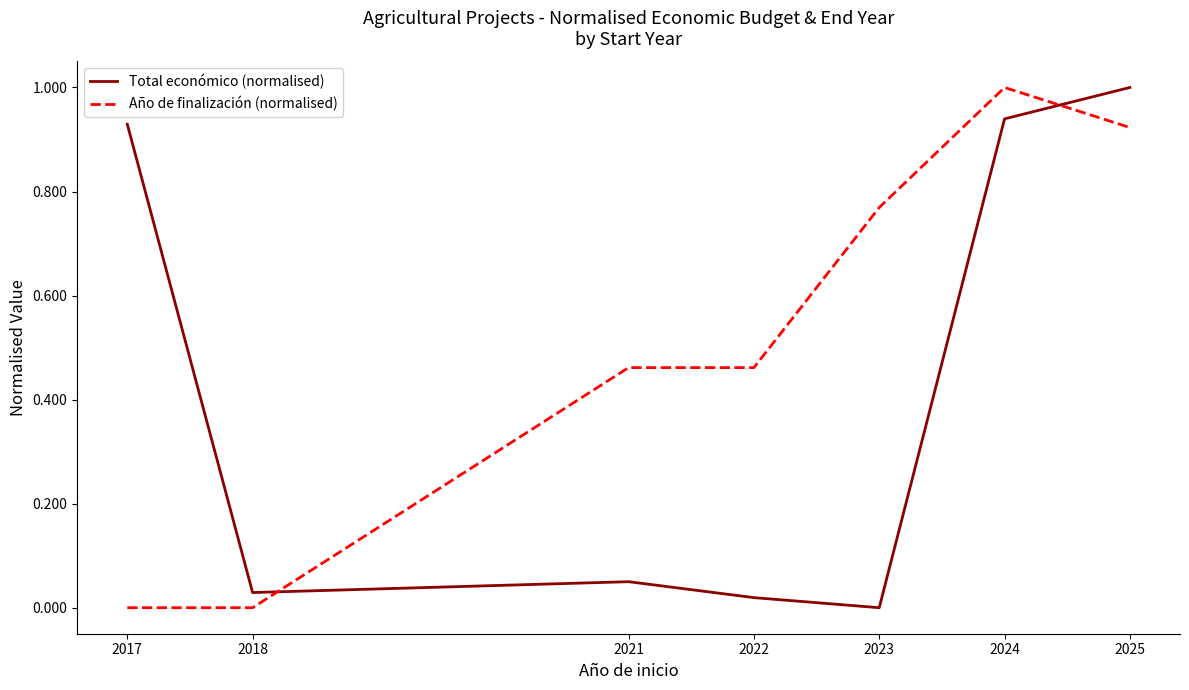

What is the spread (max minus min) of values at 2021?

0.4